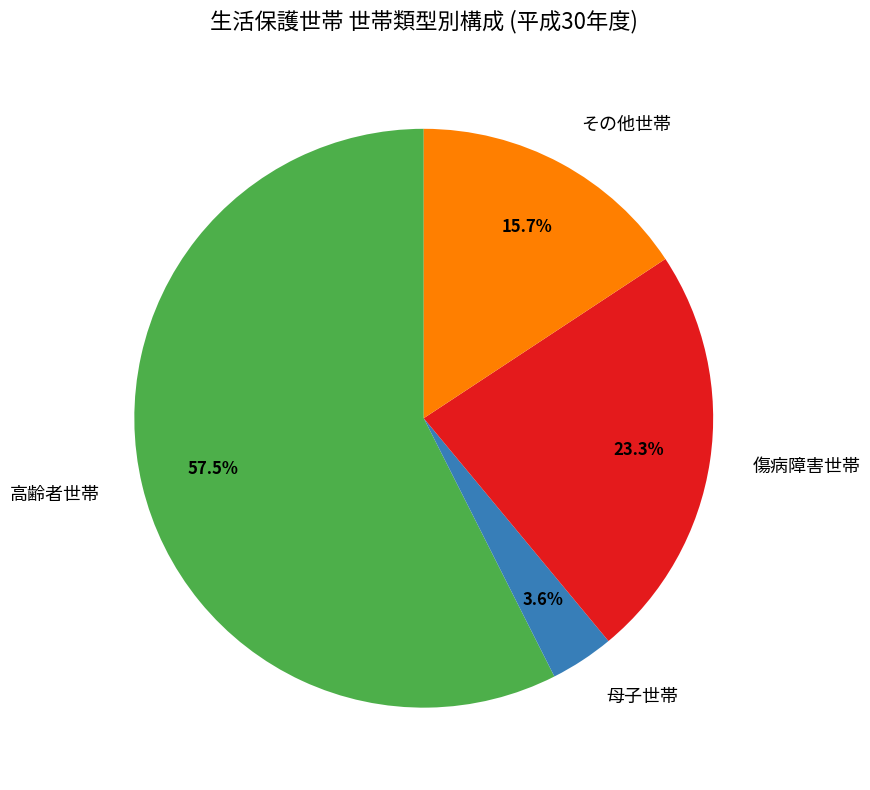

What percentage is the 母子世帯 slice, to the nearest percent?

4%